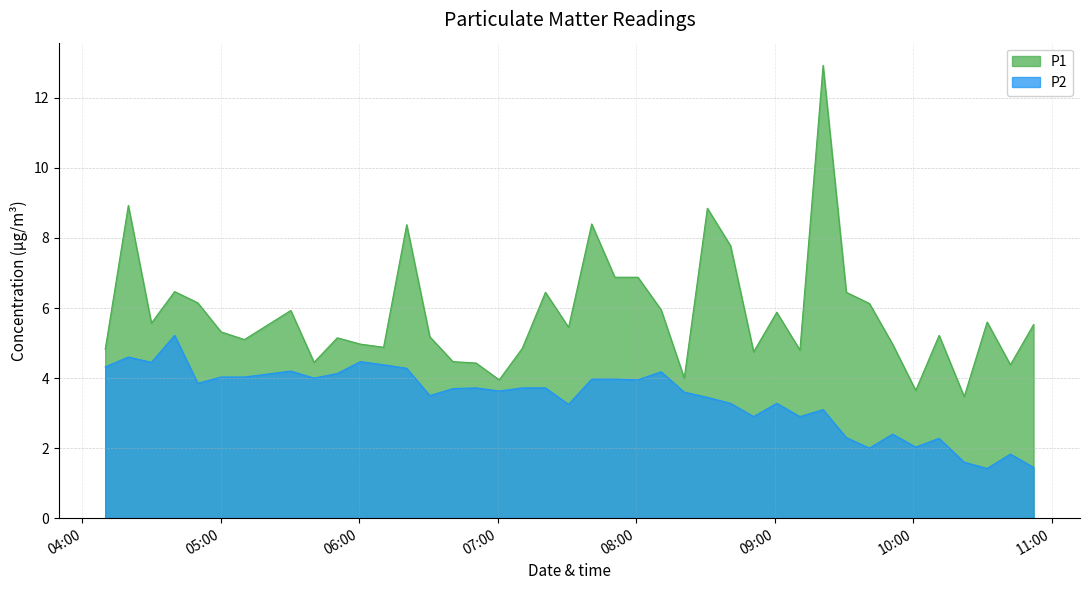

Rank the series by their average value, from lowest to highest.

P2, P1